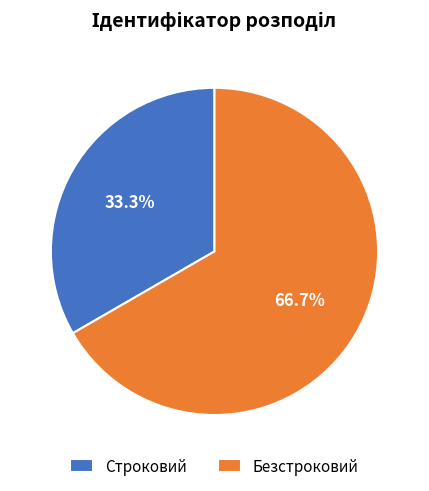

How many slices are in this pie chart?

2